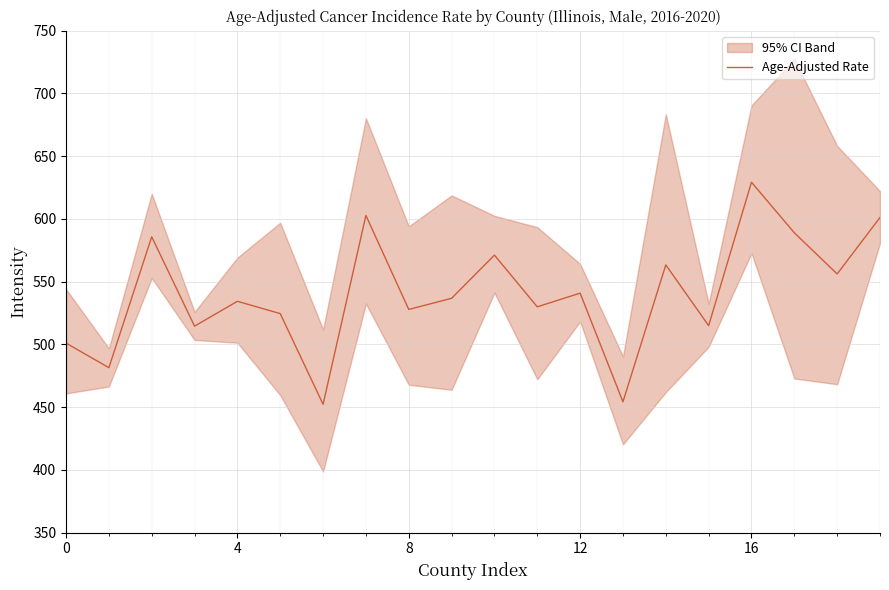

What is the minimum value for Age-Adjusted Rate?

452.3